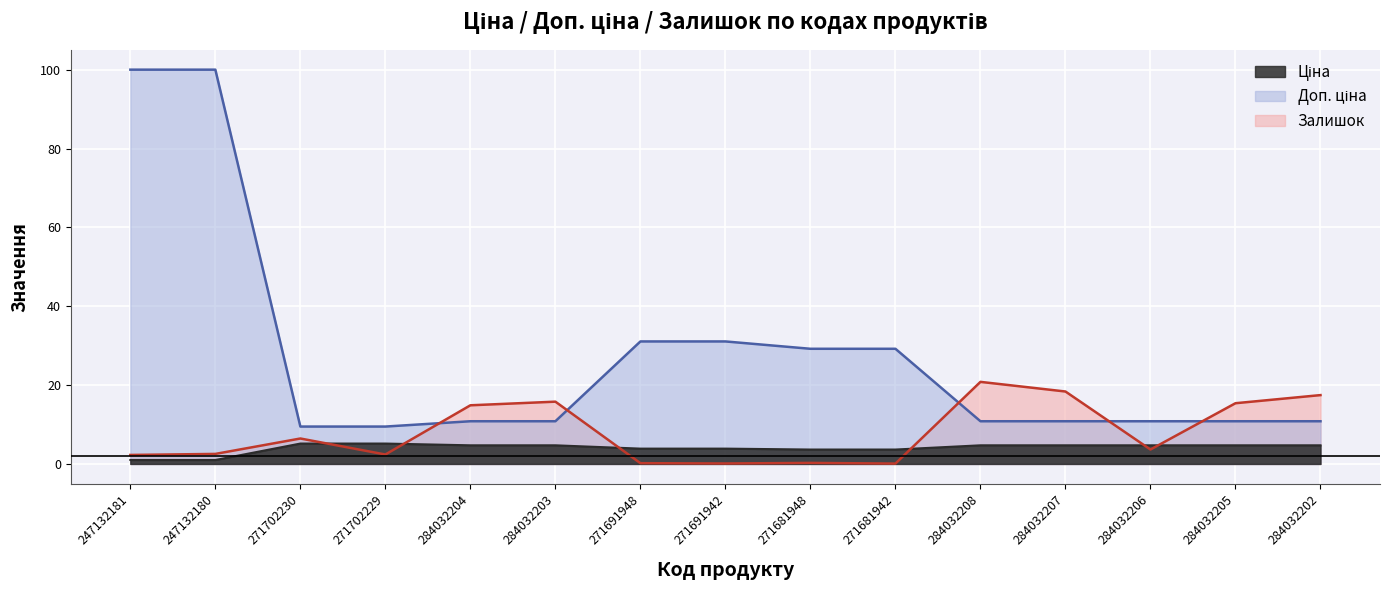

What is the minimum value for Ціна?

1.0